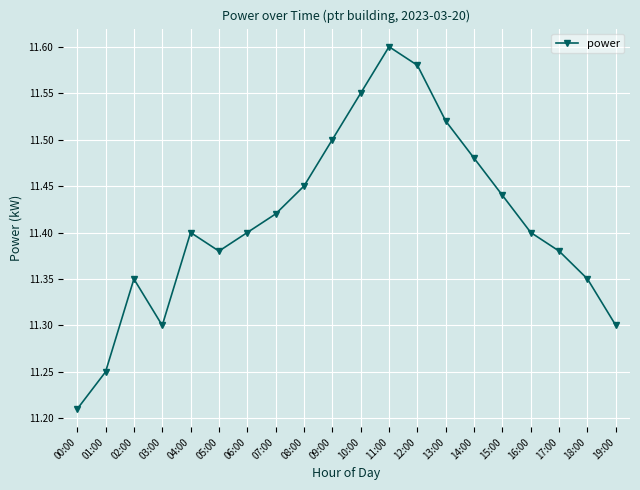

Where is the data nearest to the value 11?

00:00